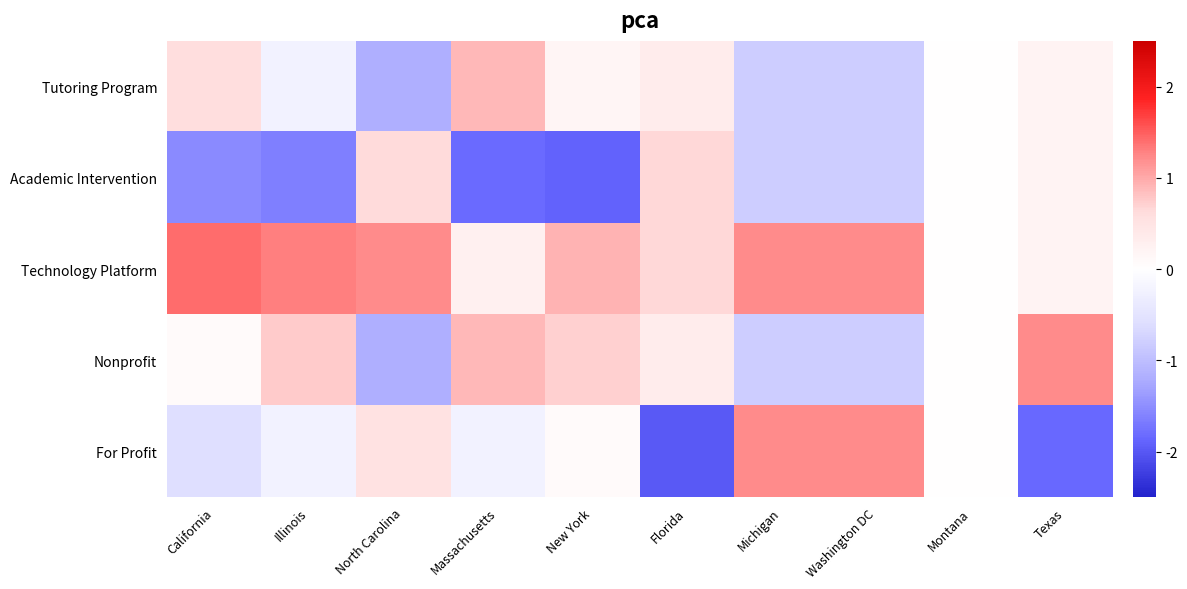

Between New York and Texas, which series saw the biggest shift?

Academic Intervention